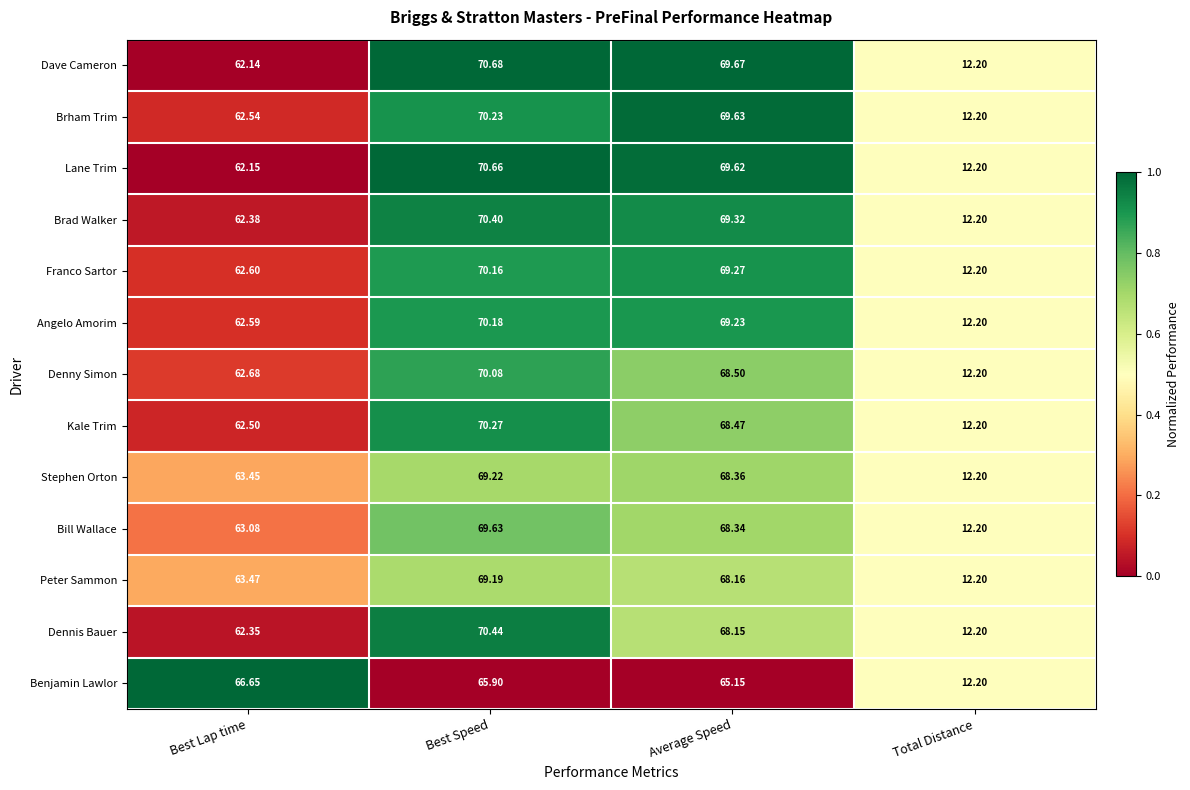

List the series in order of their peak value, highest first.

Dave Cameron, Lane Trim, Dennis Bauer, Brad Walker, Kale Trim, Brham Trim, Angelo Amorim, Franco Sartor, Denny Simon, Bill Wallace, Stephen Orton, Peter Sammon, Benjamin Lawlor